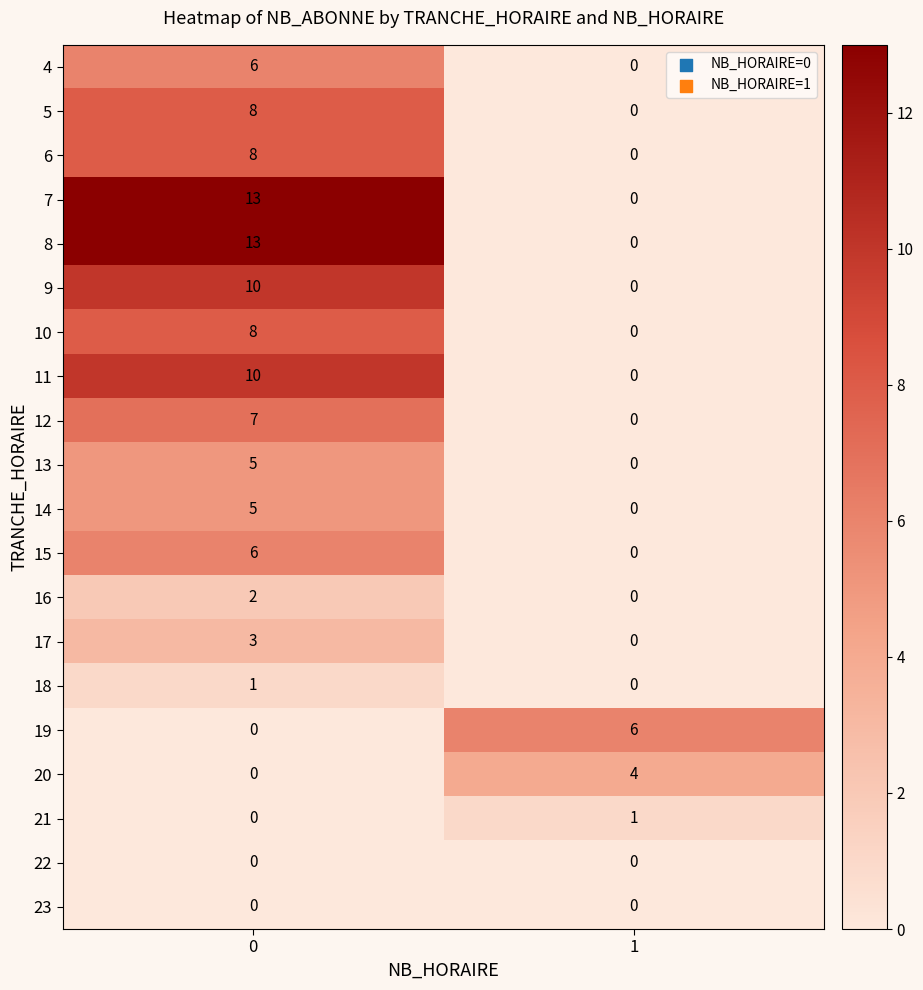

What is the sum of all 7 values?

13